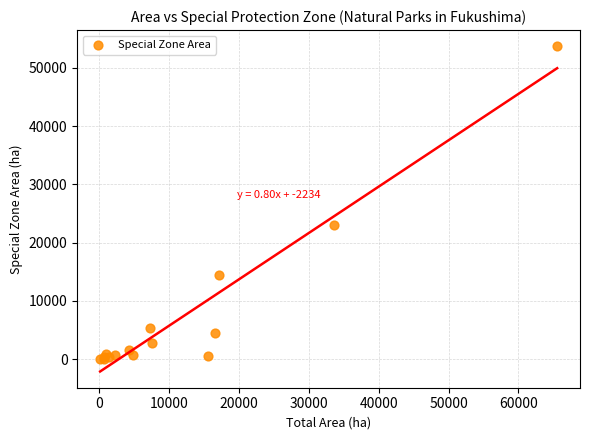

What Y value in the scatter plot is closest to 26852?

23042.0